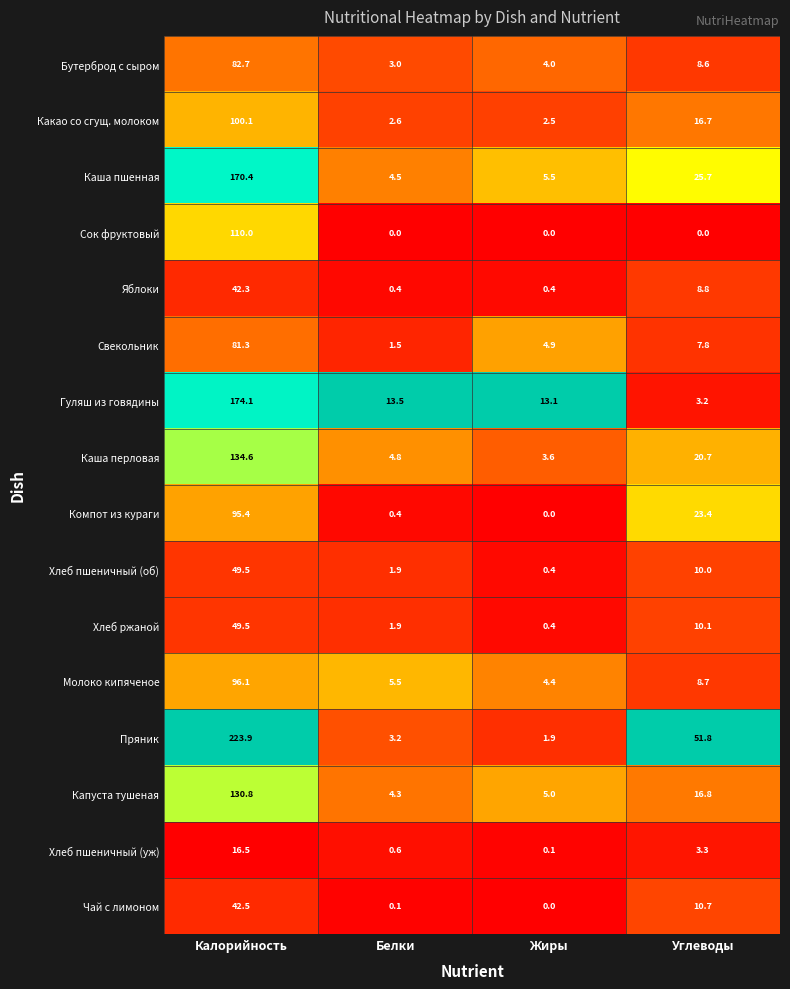

Which series has the widest spread of values?

Пряник